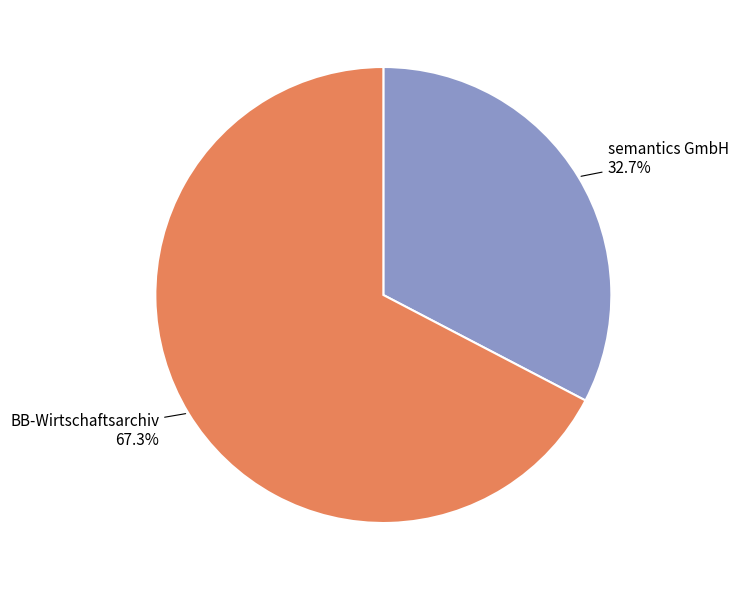

Which category has the smallest portion of the pie?

semantics GmbH